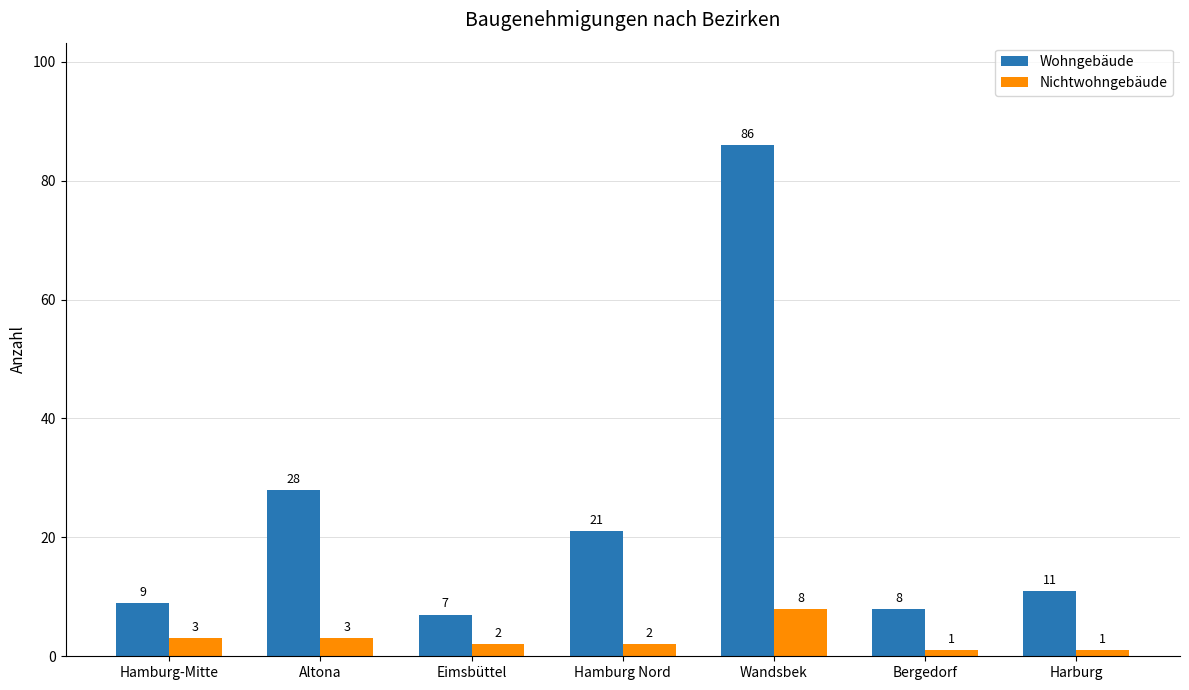

Reading left to right, what are all the values shown in this chart?

Wohngebäude: Hamburg-Mitte=9	Altona=28	Eimsbüttel=7	Hamburg Nord=21	Wandsbek=86	Bergedorf=8	Harburg=11
Nichtwohngebäude: Hamburg-Mitte=3	Altona=3	Eimsbüttel=2	Hamburg Nord=2	Wandsbek=8	Bergedorf=1	Harburg=1